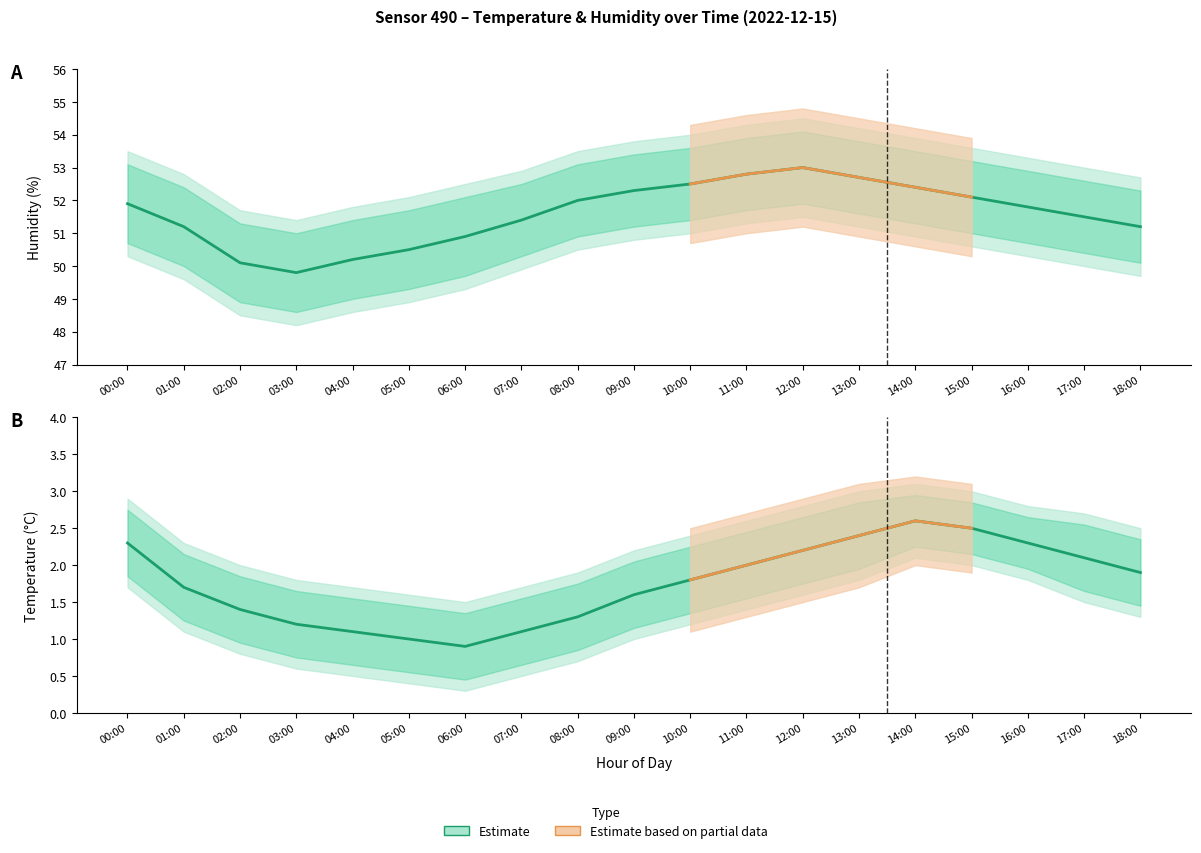

What is the smallest value displayed?

0.3